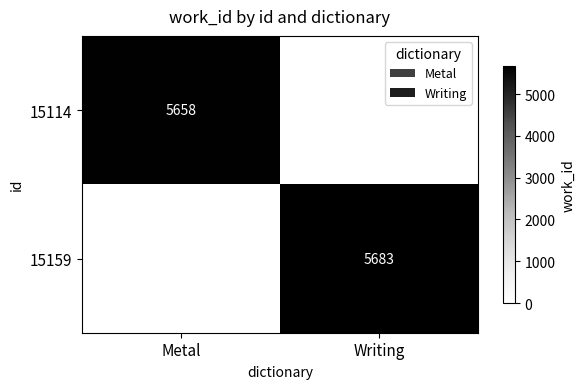

The 15159 series shows 2683 at Writing. True or false?

False